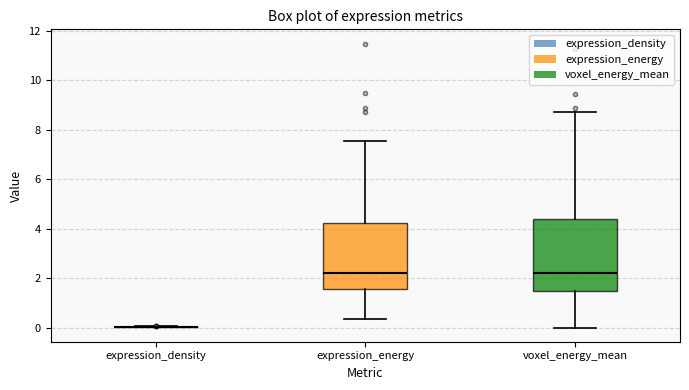

Which box is the tallest, from its lower edge to its upper edge?

voxel_energy_mean